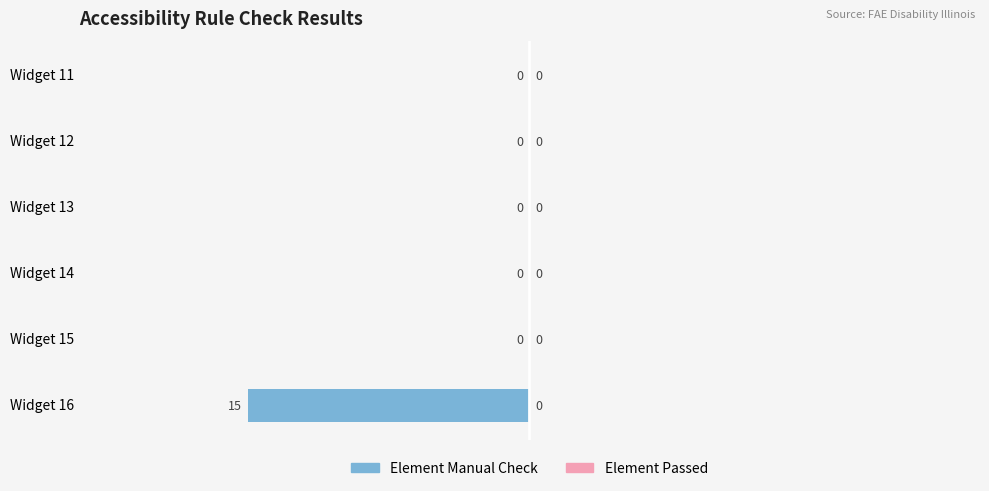

Count the number of data series in this chart.

1